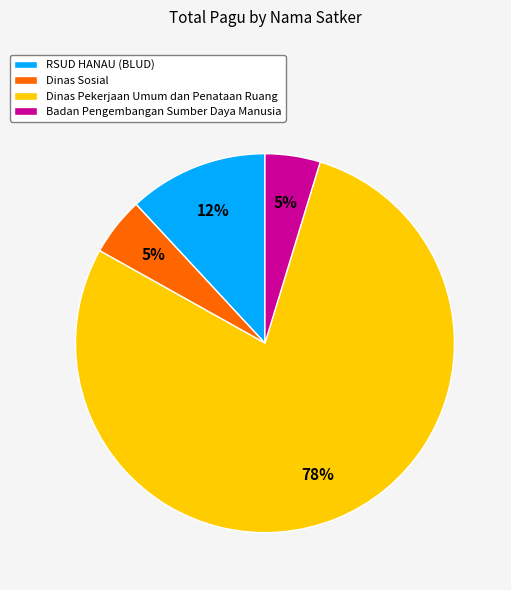

Count the number of slices in the pie.

4